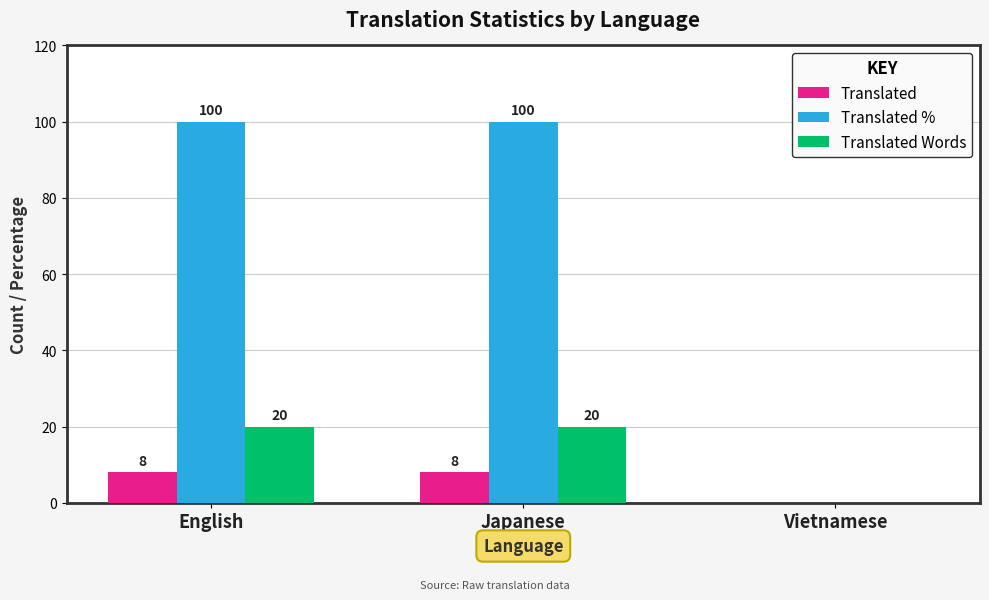

Reading right to left, transcribe all the data shown in this chart.

Translated: 0	8	8
Translated %: 0	100	100
Translated Words: 0	20	20